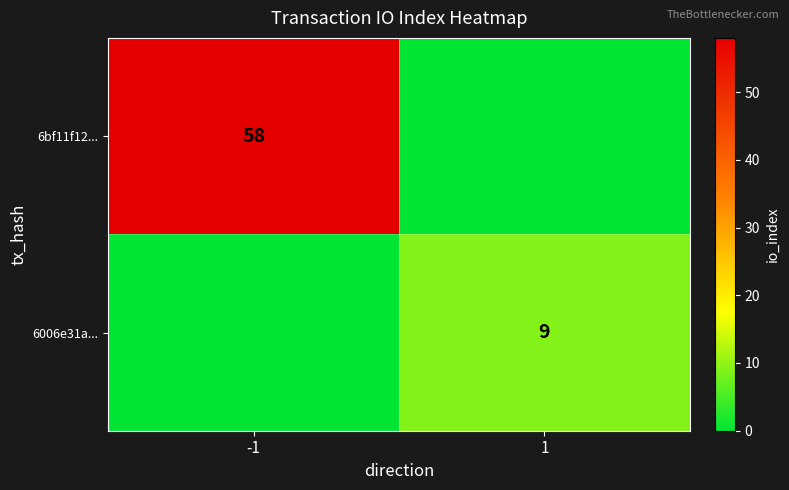

True or false: 6006e31a... has a value of 16 at 1.

False